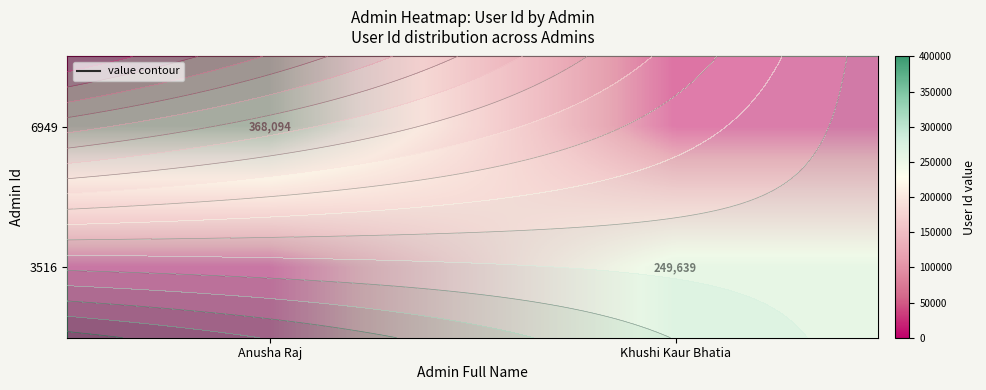

How many data points does each series have?

2